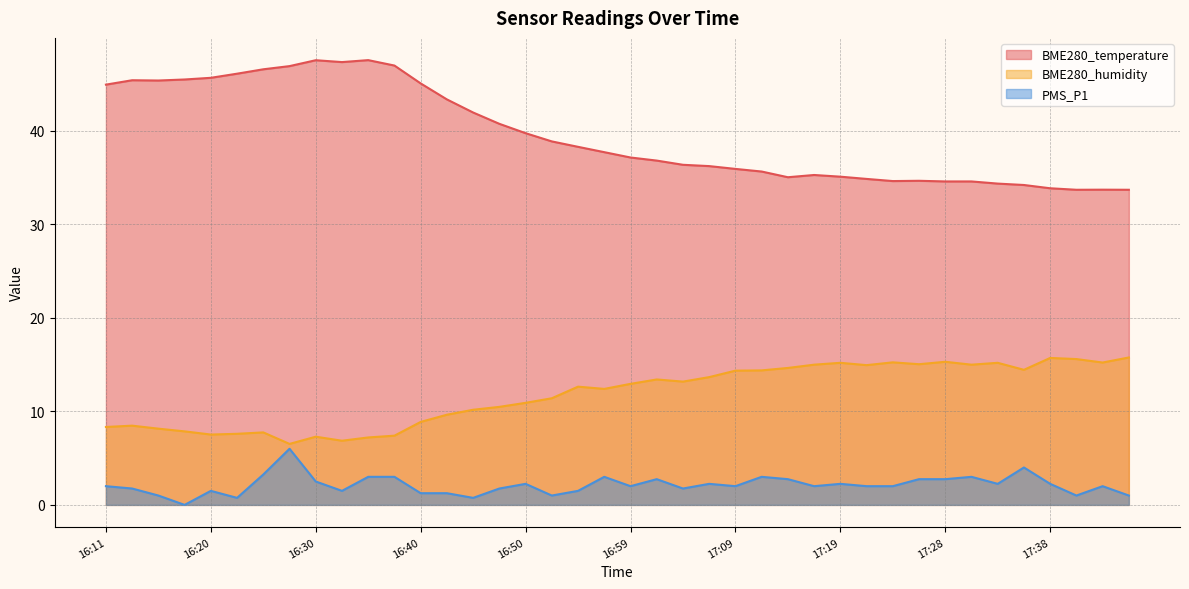

What is the average value of the BME280_temperature series?

39.5